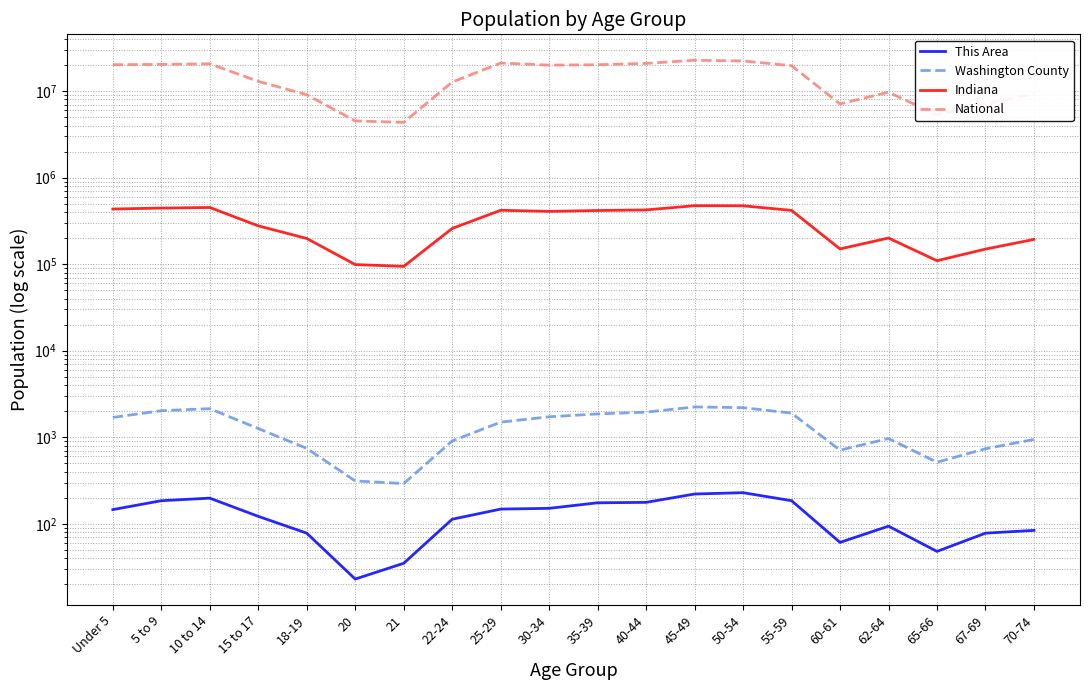

Which series has the widest spread of values?

National